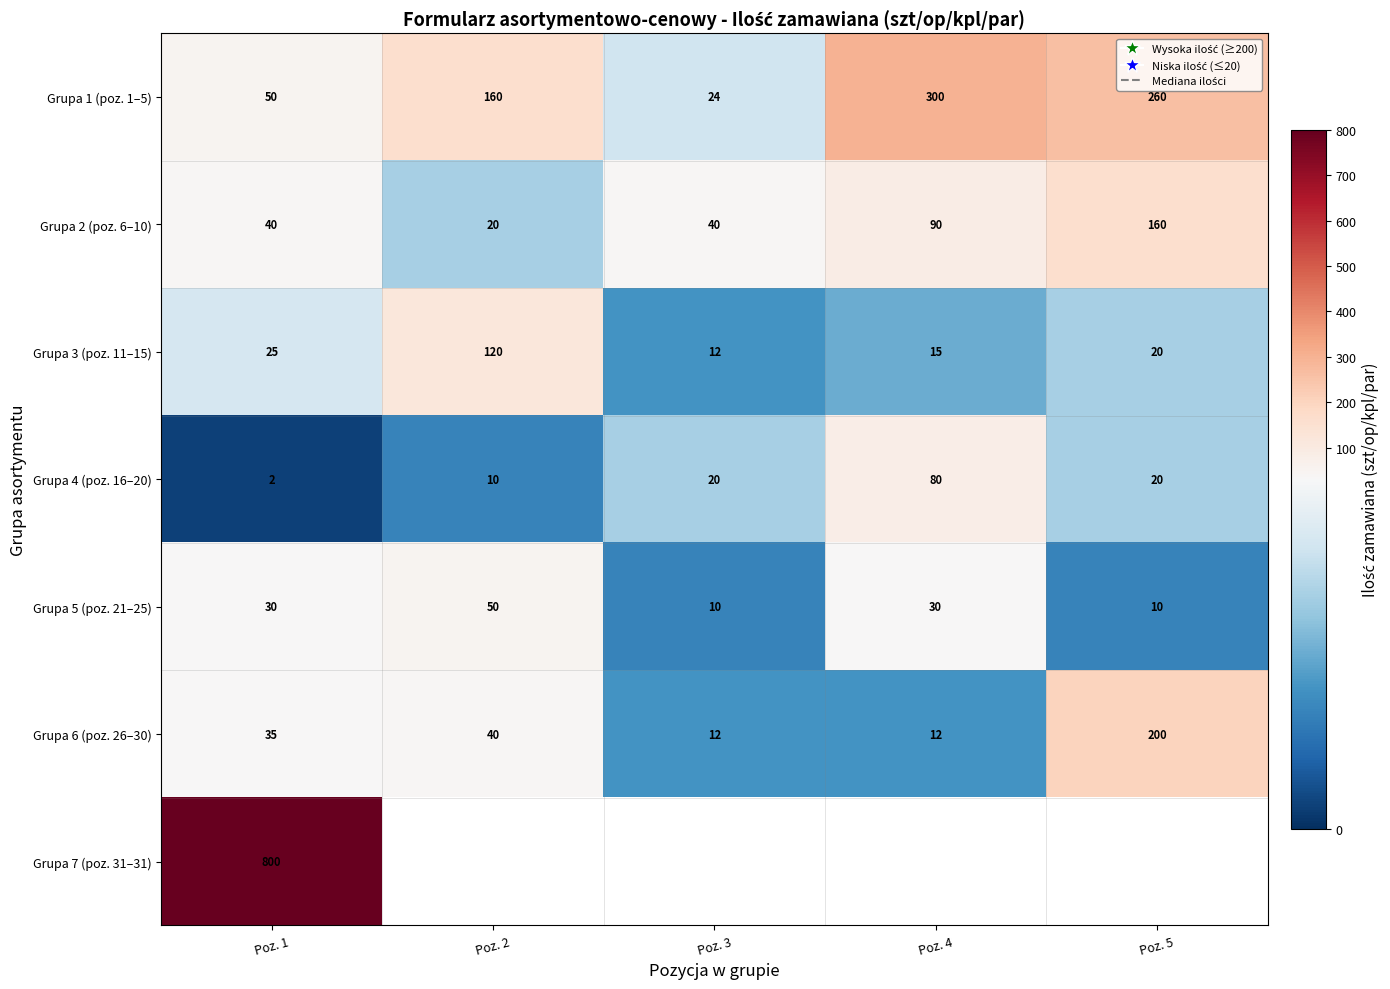

What is the maximum value for Grupa 2 (poz. 6–10)?

160